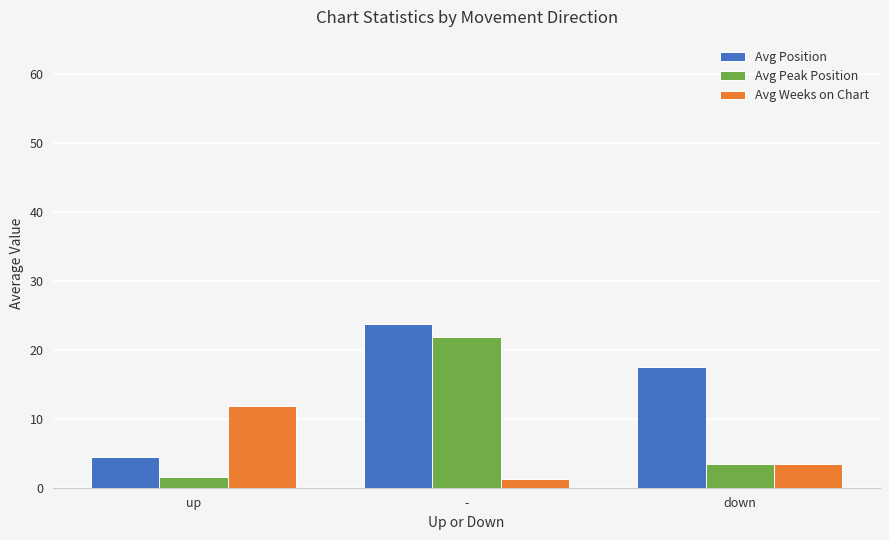

What is the minimum value shown in the chart?

1.2